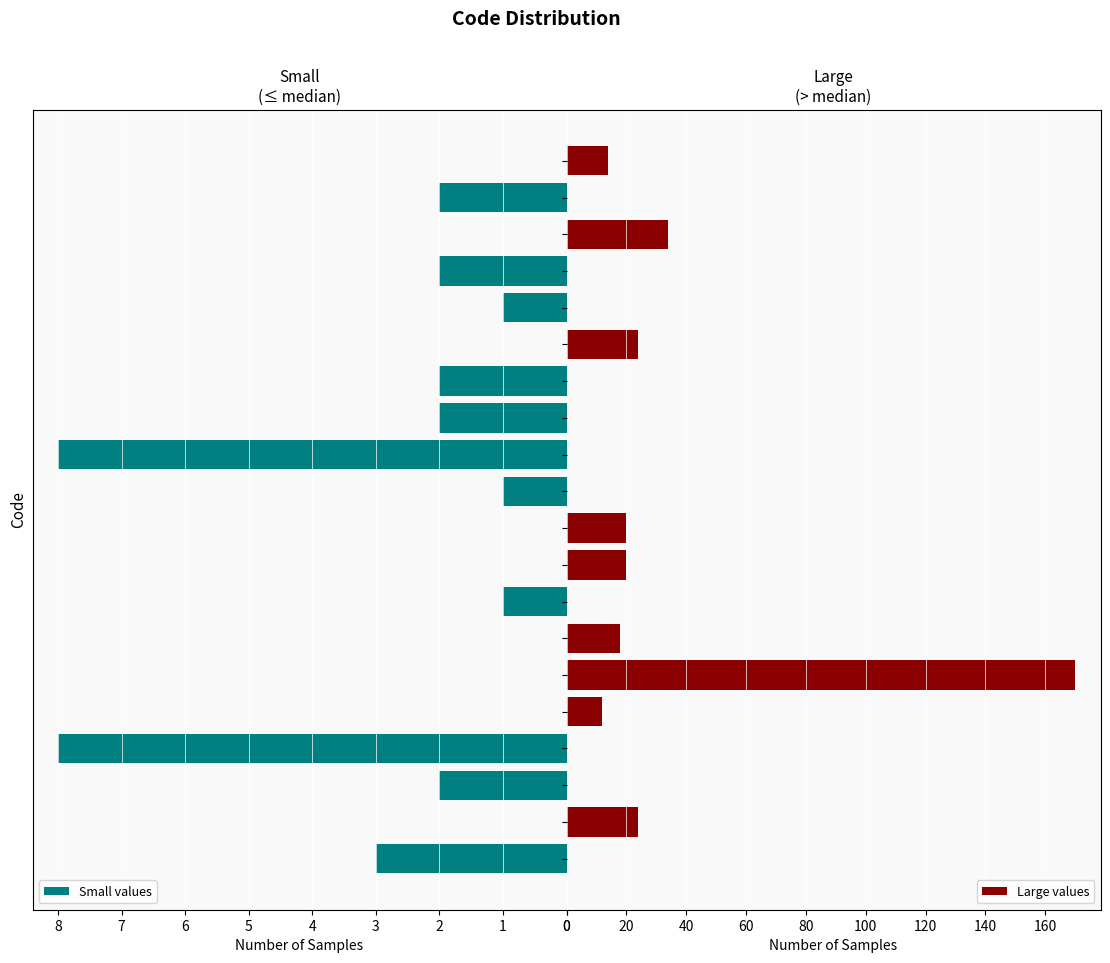

List the series in order of their overall mean, lowest first.

Small values, Large values